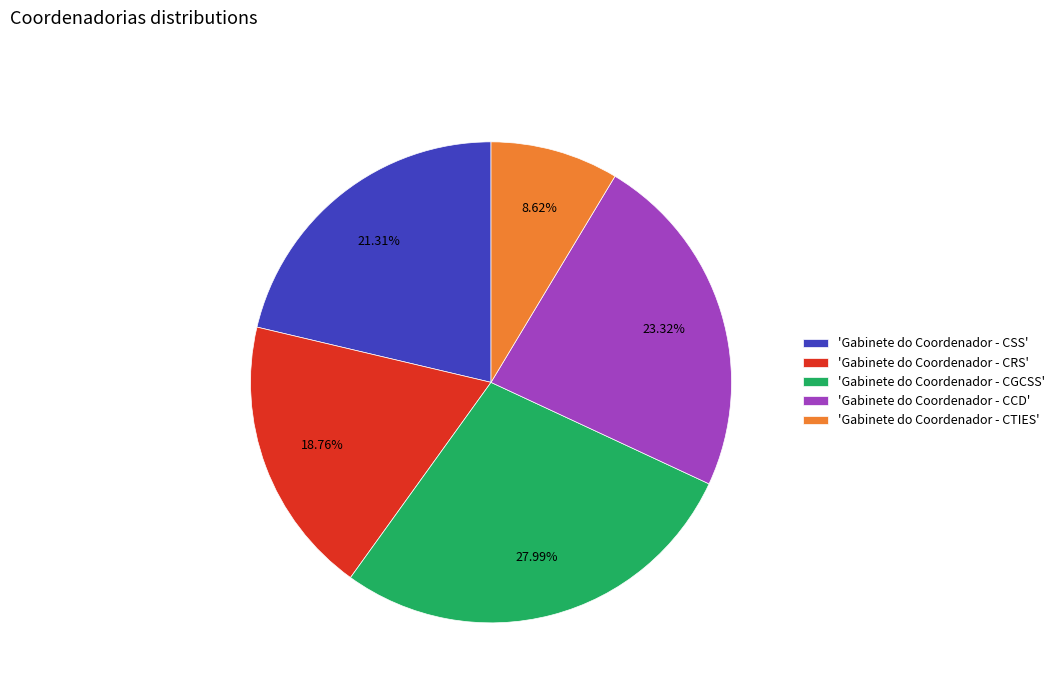

Is there a majority slice in this chart?

No